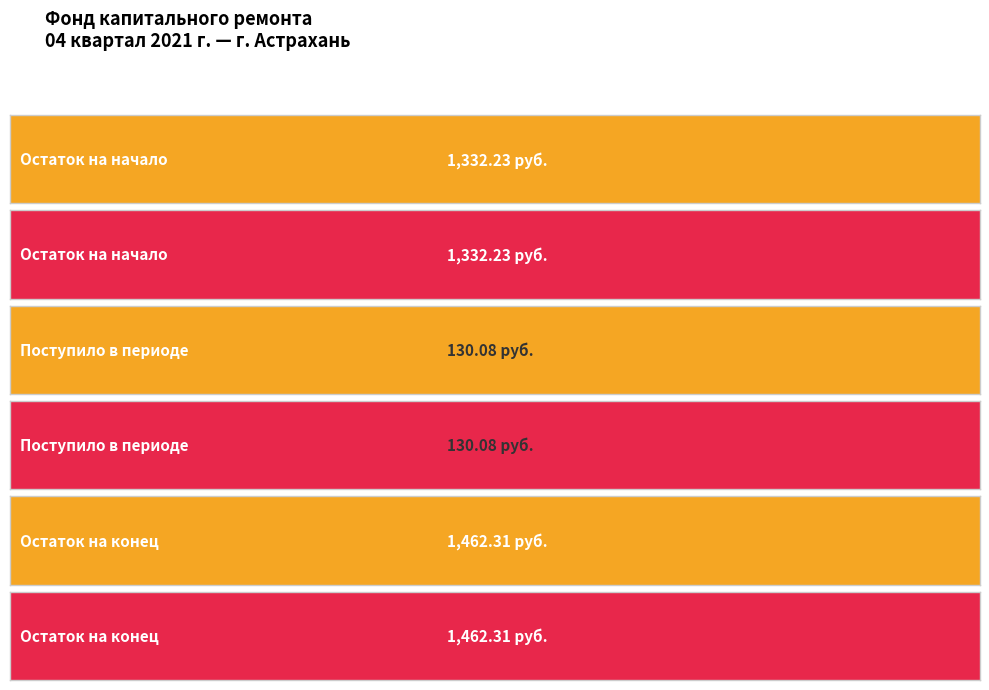

What is the sum of the Итого фонд капитального ремонта values at Остаток на конец and Использовано?

1462.3